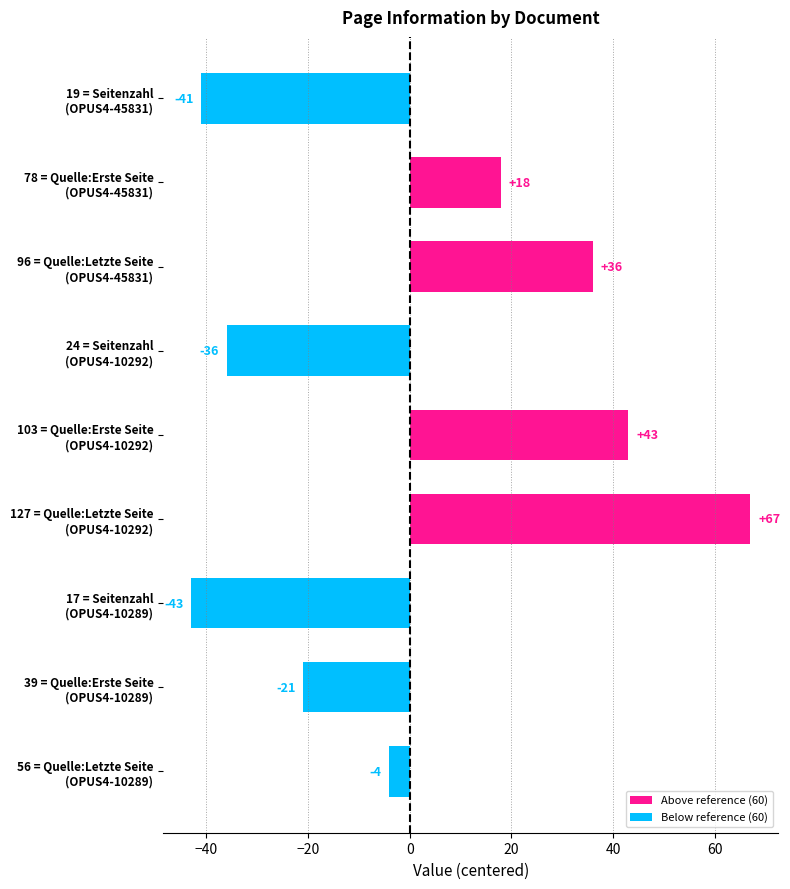

Are the bars horizontal?

Yes